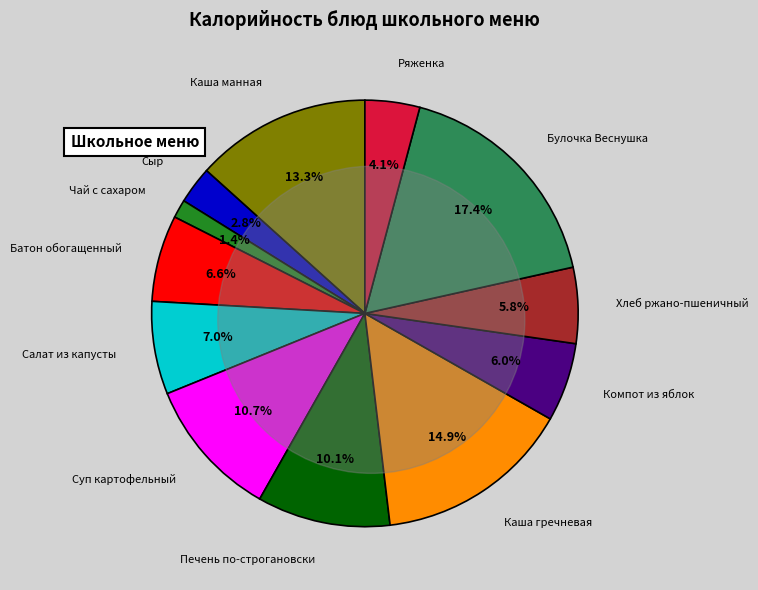

Count the number of slices in the pie.

12